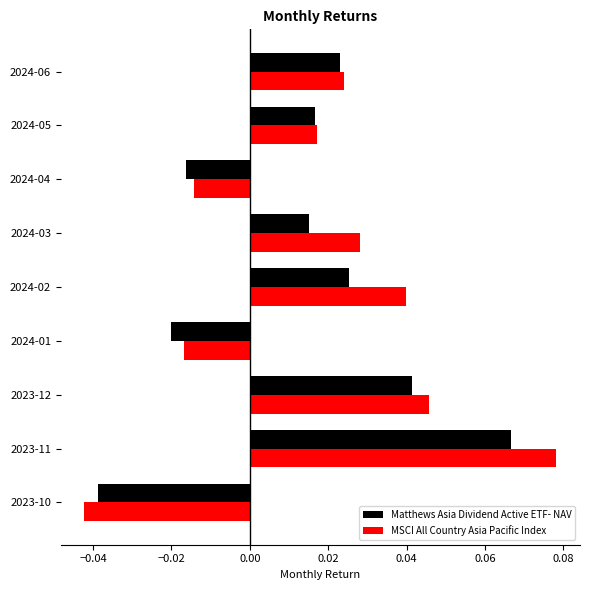

Count the Matthews Asia Dividend Active ETF- NAV values in the range 0 to 1.

6